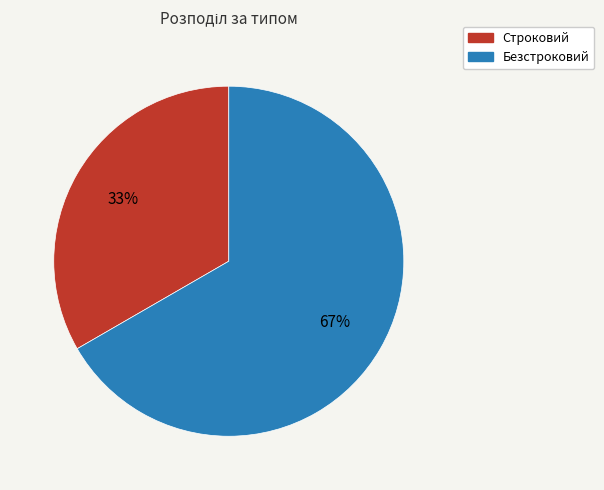

True or false: Безстроковий accounts for 60% of the total.

False